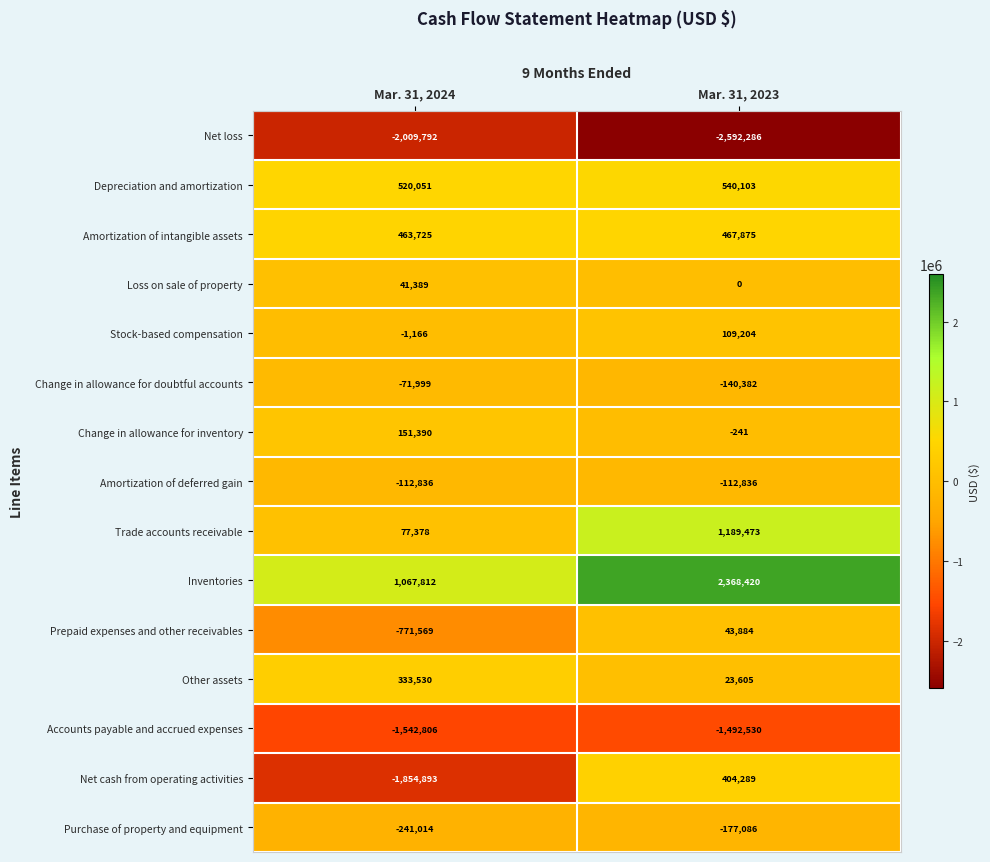

True or false: Amortization of deferred gain has a value of -153535 at Mar. 31, 2023.

False